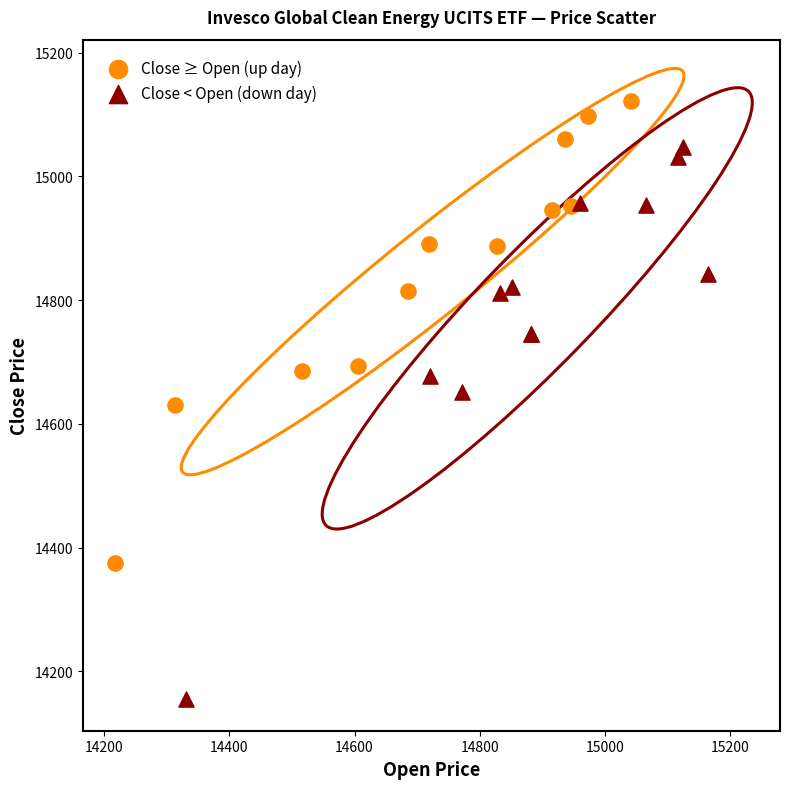

Which series has the widest spread of Y values?

Close < Open (down day)